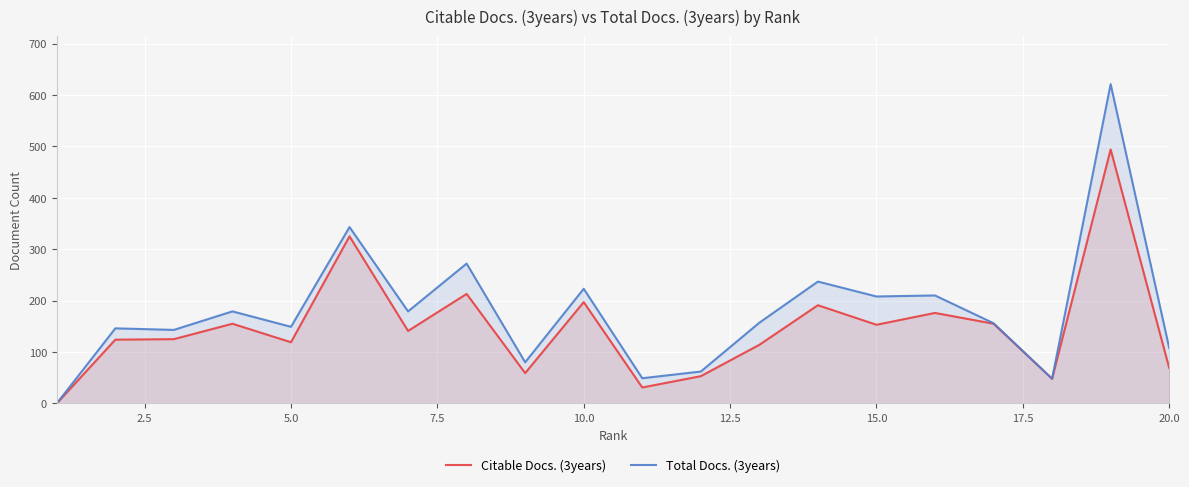

Which series has the largest total across all categories?

Total Docs. (3years)